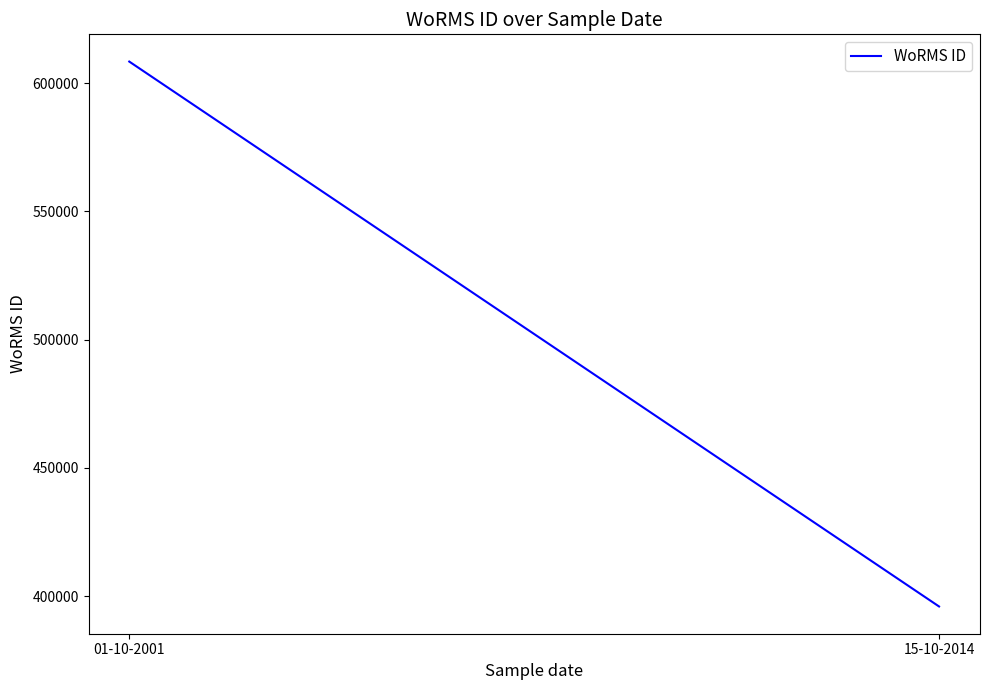

Reading right to left, what are all the values shown in this chart?

15-10-2014=395989	01-10-2001=608356